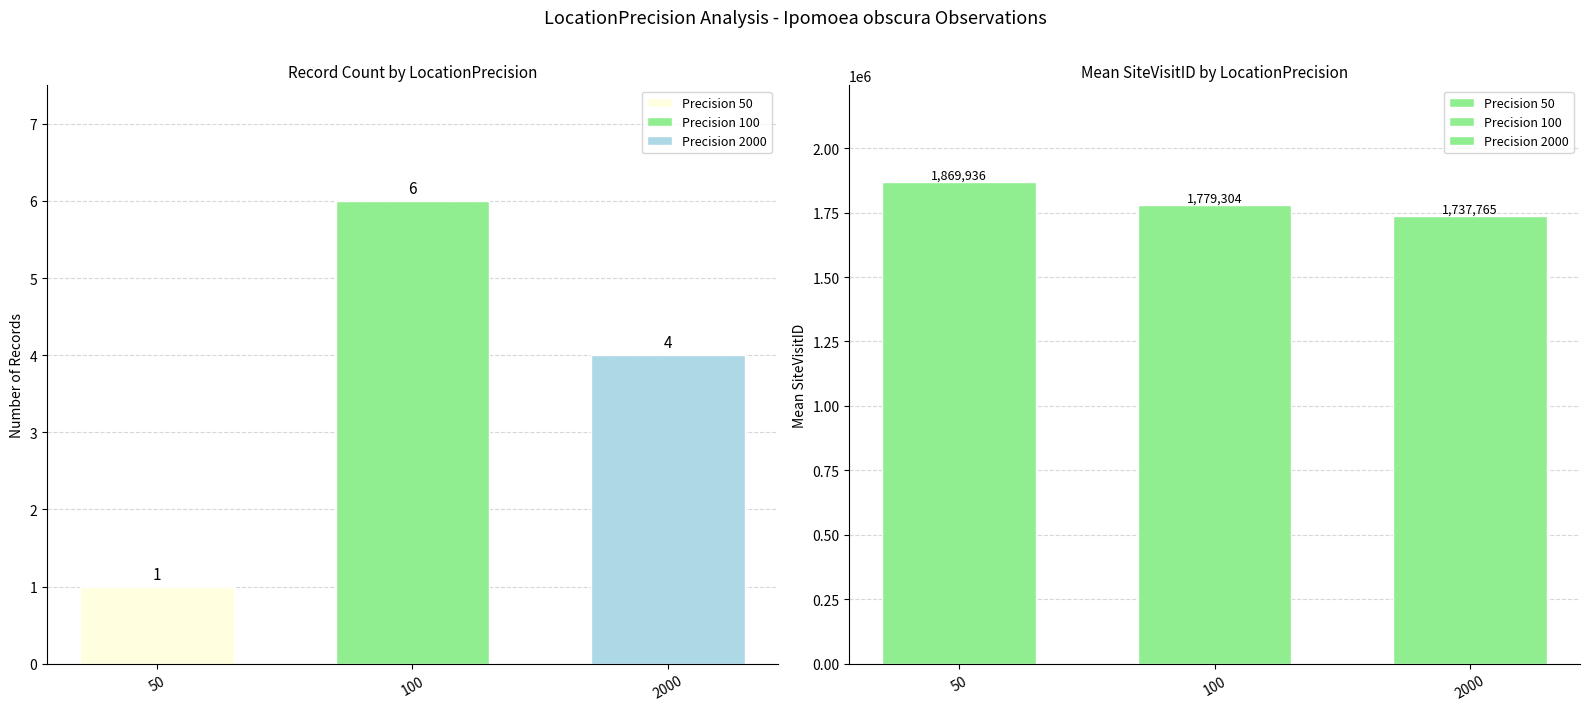

Which series has the largest range (max minus min)?

SiteVisitID